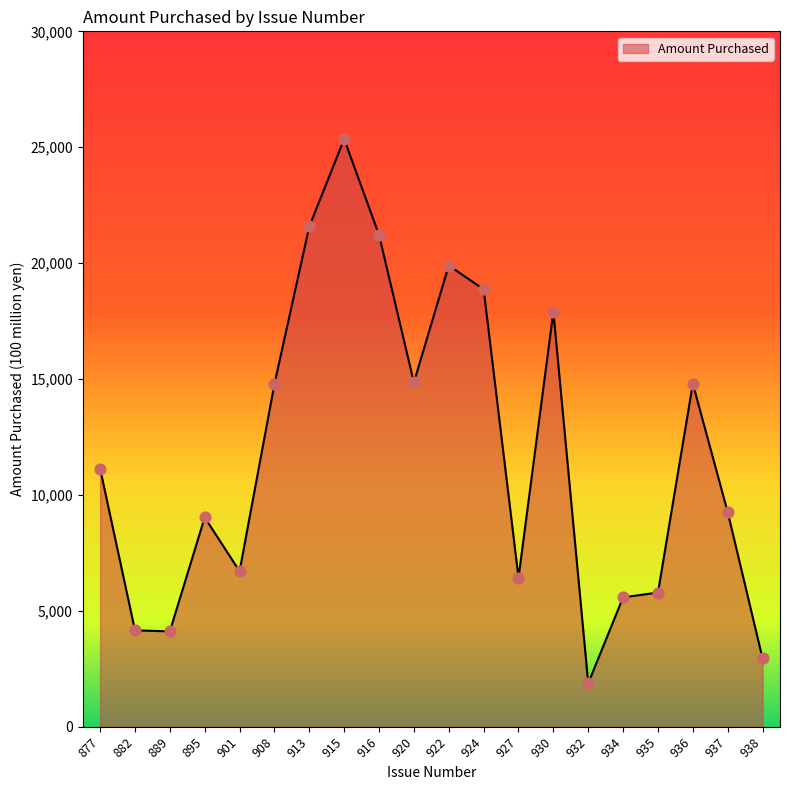

What is the change in value from 913 to 936?

-6782